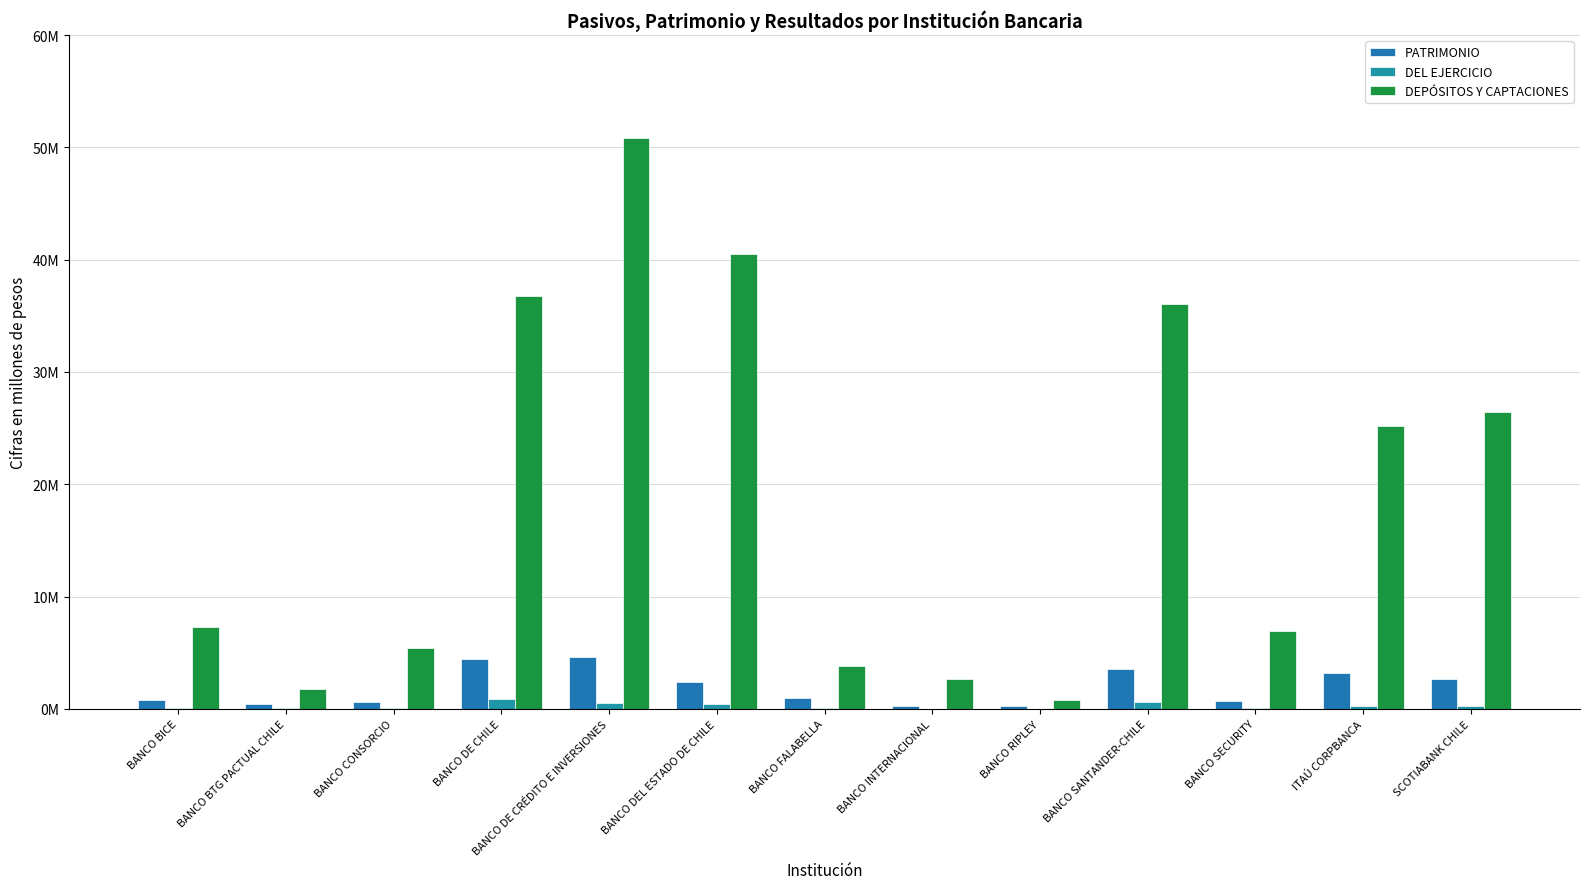

Are the bars horizontal?

No